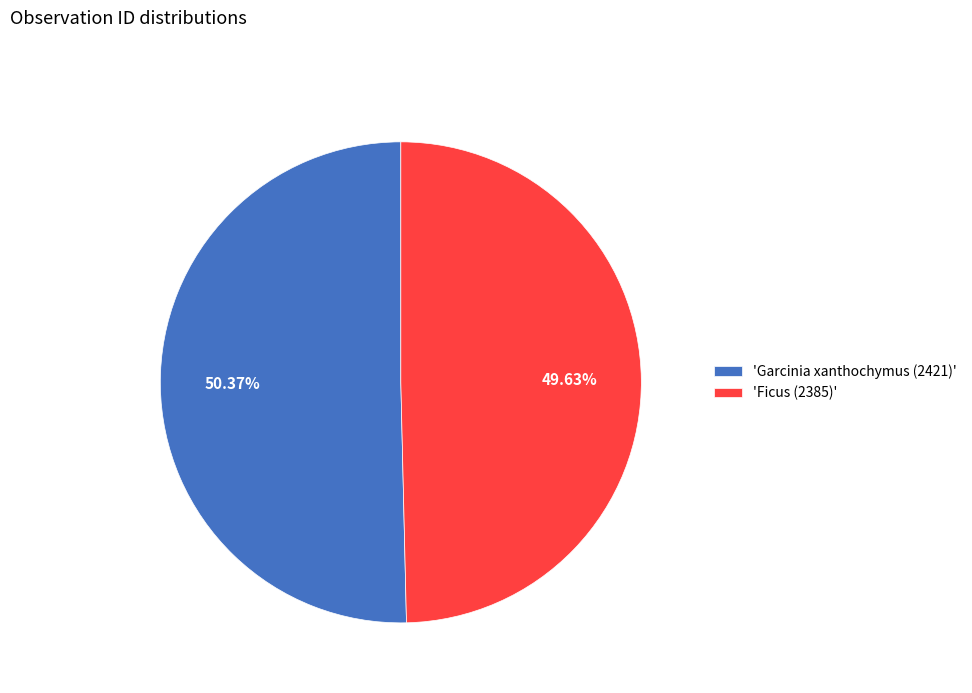

What is the majority slice?

'Garcinia xanthochymus (2421)'